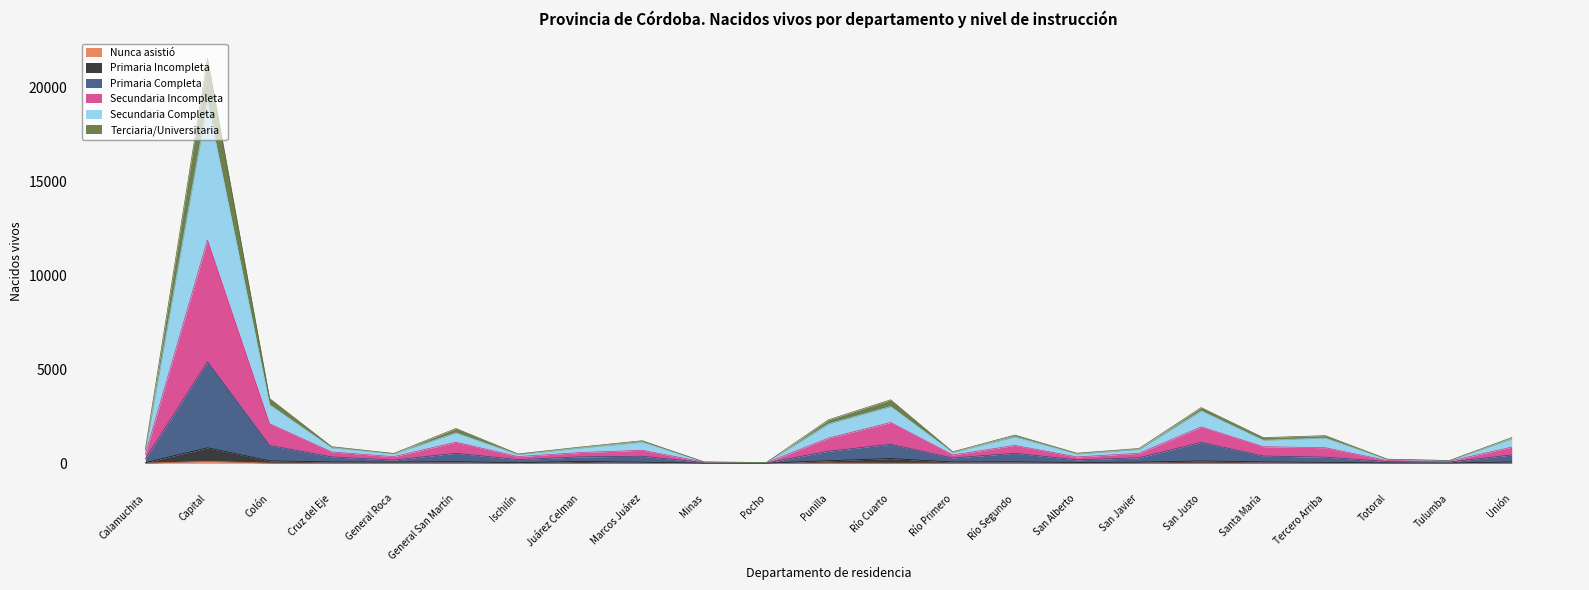

What are all the series names shown in the legend?

Nunca asistió, Primaria Incompleta, Primaria Completa, Secundaria Incompleta, Secundaria Completa, Terciaria/Universitaria